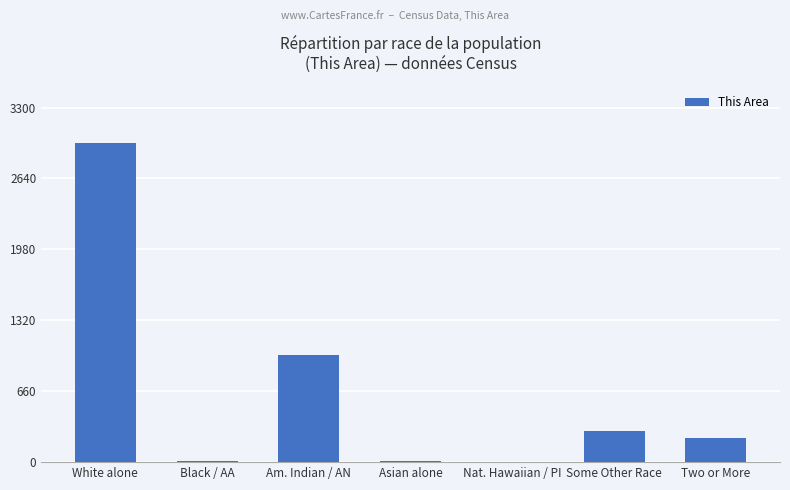

Is it true that the value at Nat. Hawaiian / PI is 1?

True